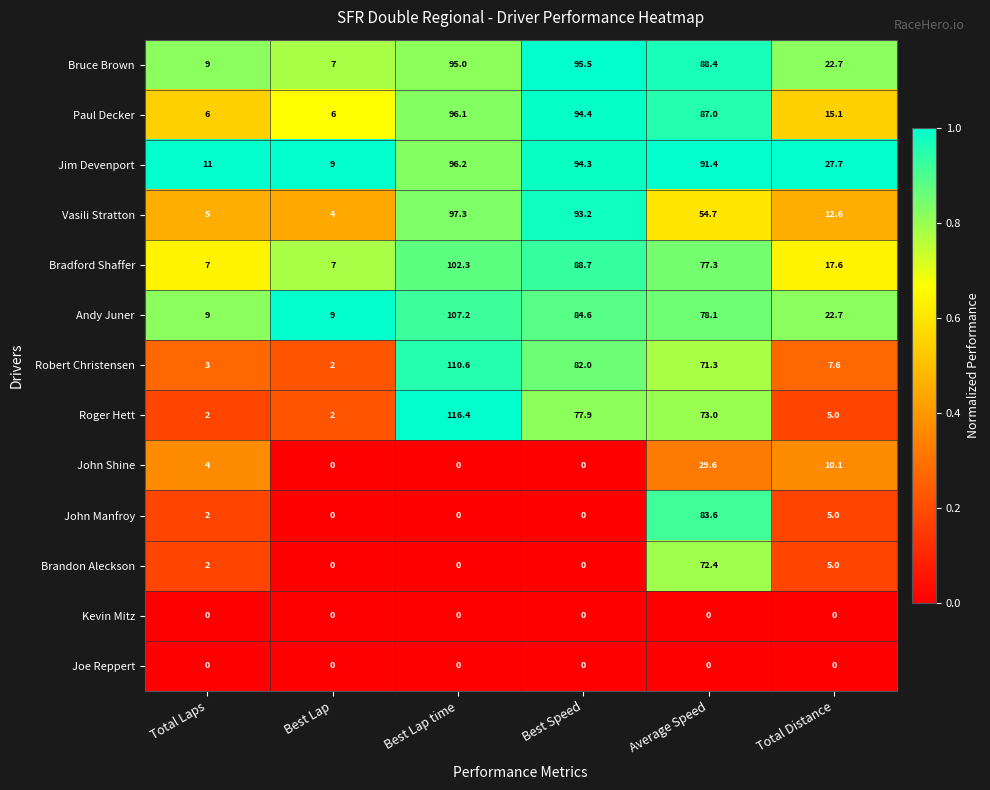

Which category has the lowest value in the Jim Devenport series?

Best Lap